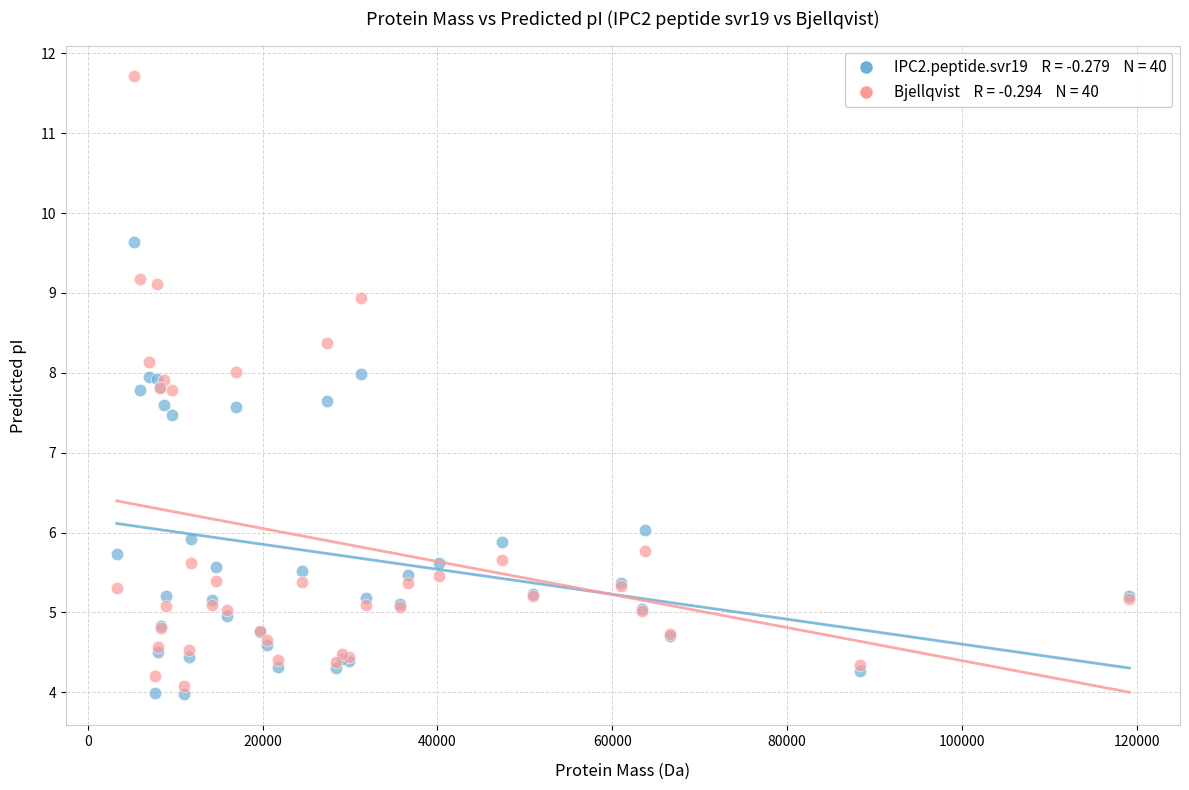

Across all series, what Y value is closest to 7?

7.5